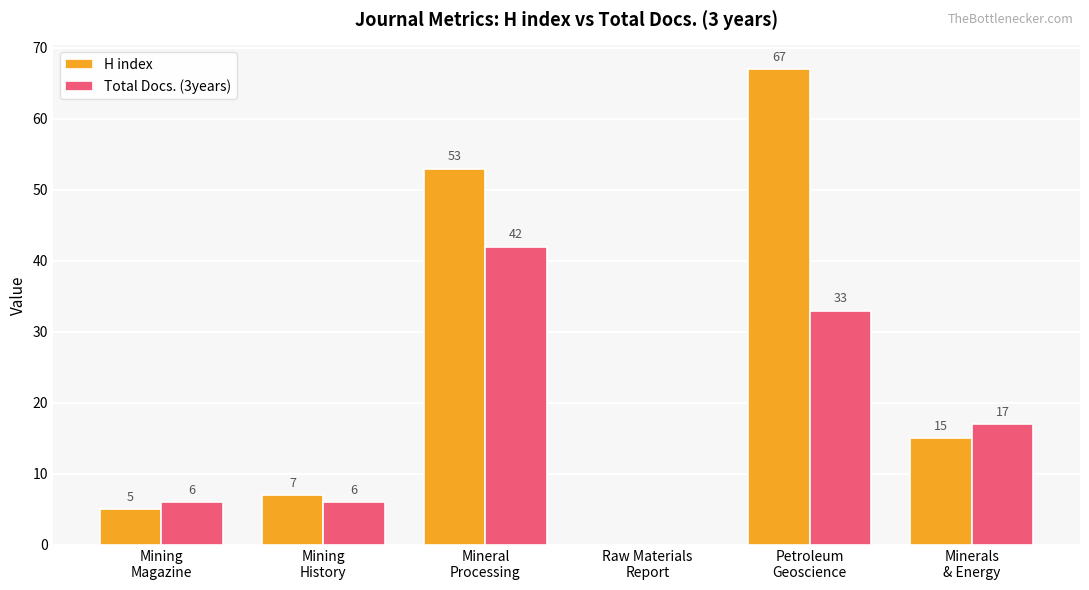

Which series changed the most between Mining
History and Raw Materials
Report?

H index